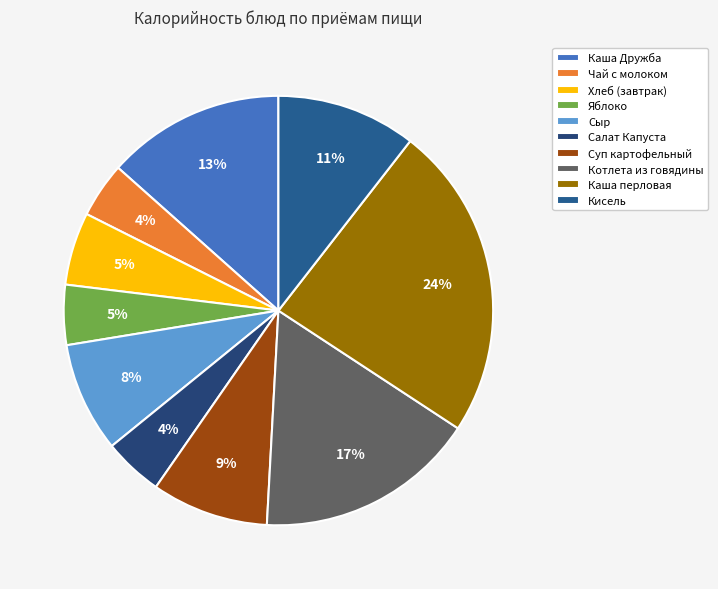

To the nearest percent, what portion does Кисель represent?

11%